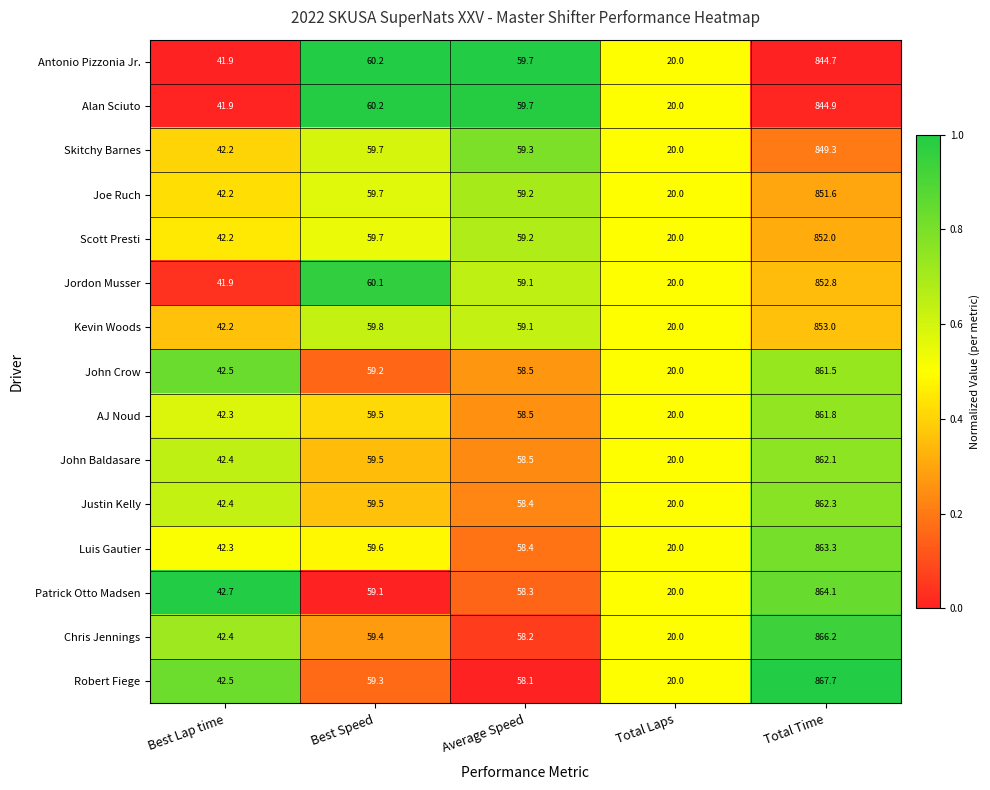

Is it true that AJ Noud equals 58.5 at Average Speed?

True